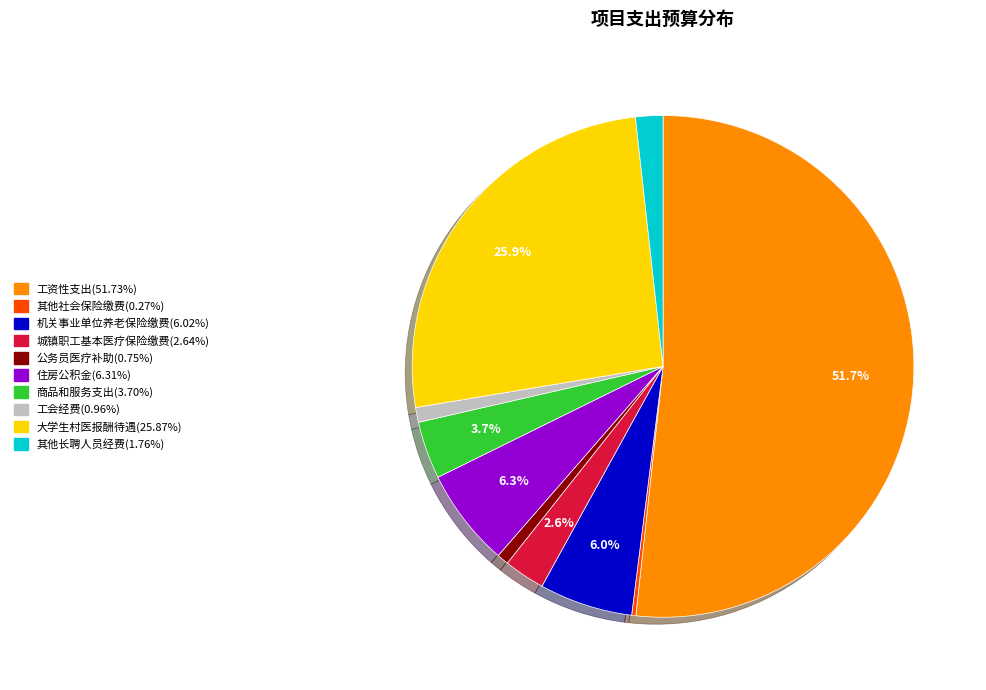

How much of the chart is everything except 住房公积金?

93.7%